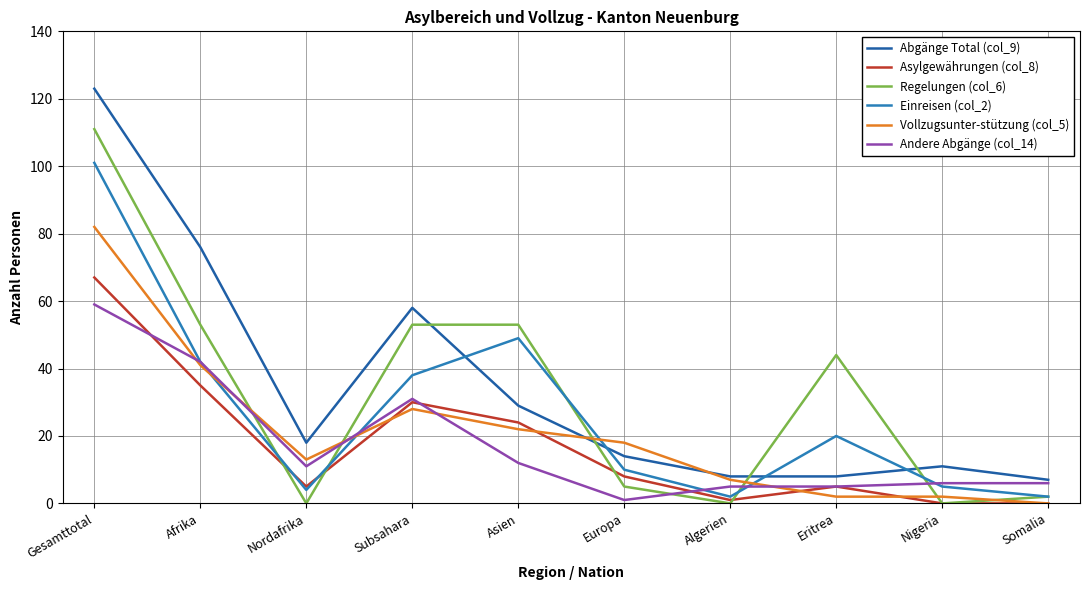

Which series has the largest total across all categories?

Abgänge Total (col_9)